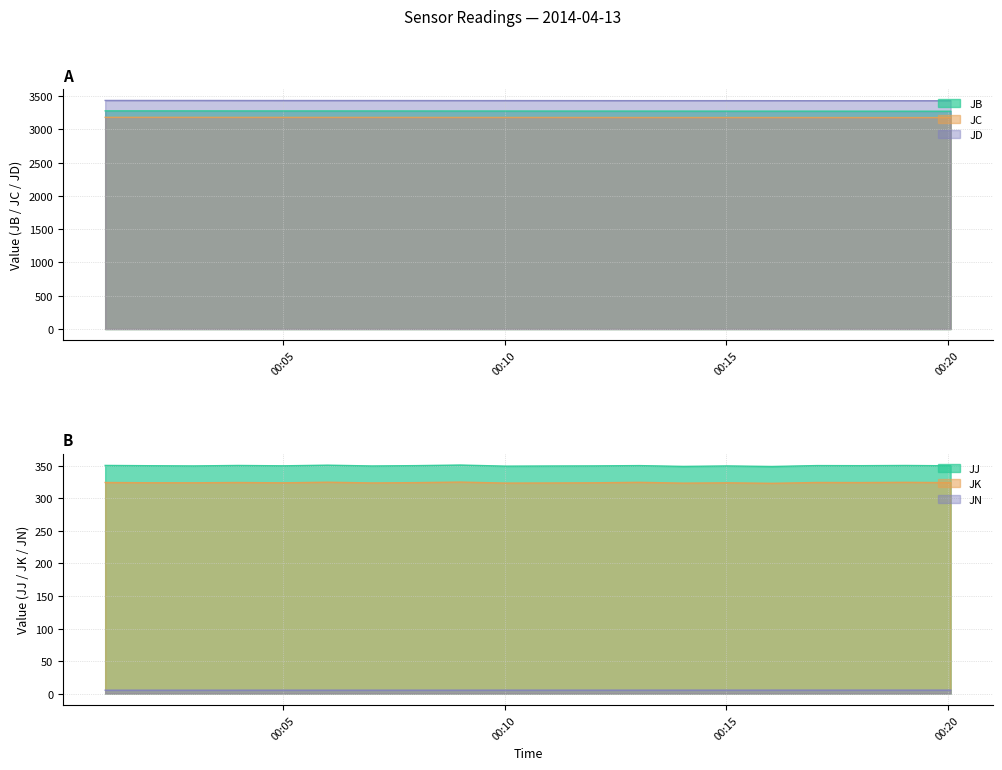

What is the label of the 13th point from the left?

2014-04-13 00:13:02